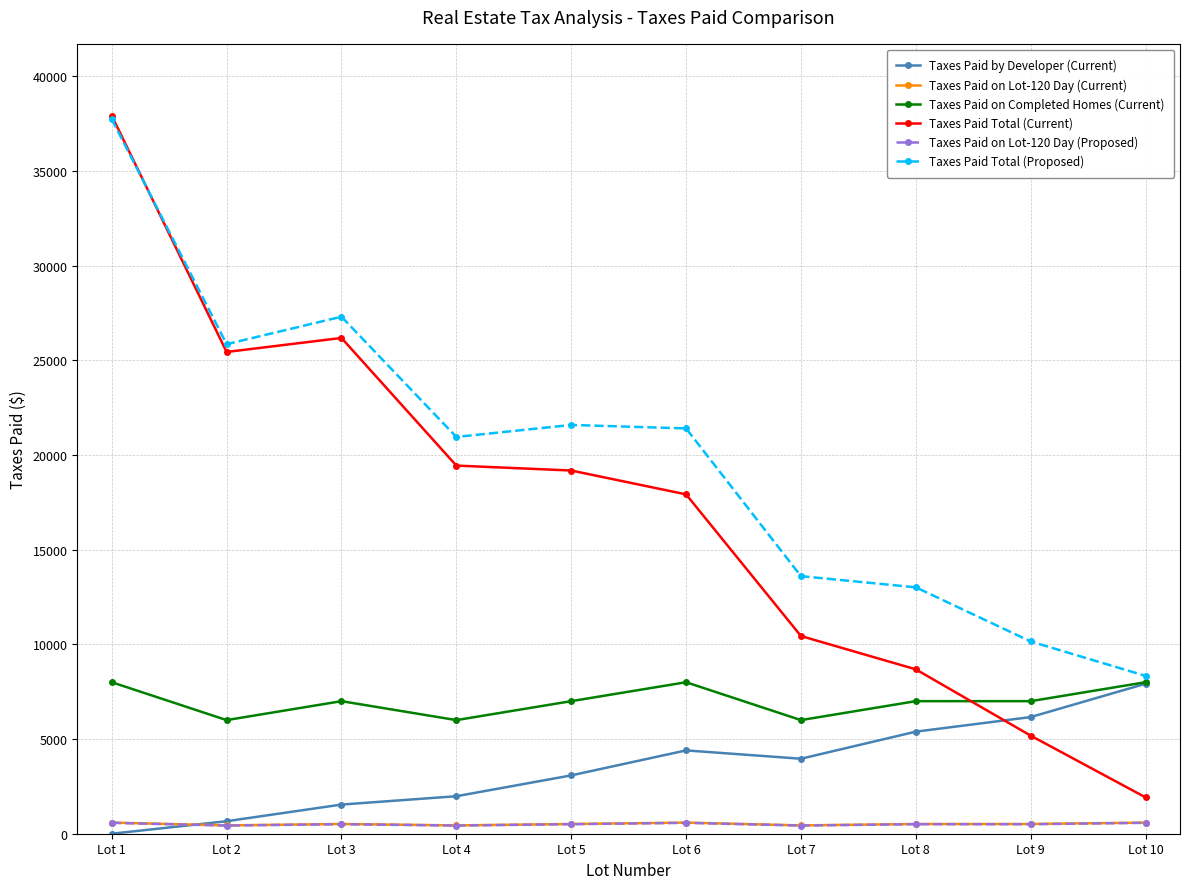

In Taxes Paid by Developer (Current), how many points are higher than both neighbors (excluding endpoints)?

1